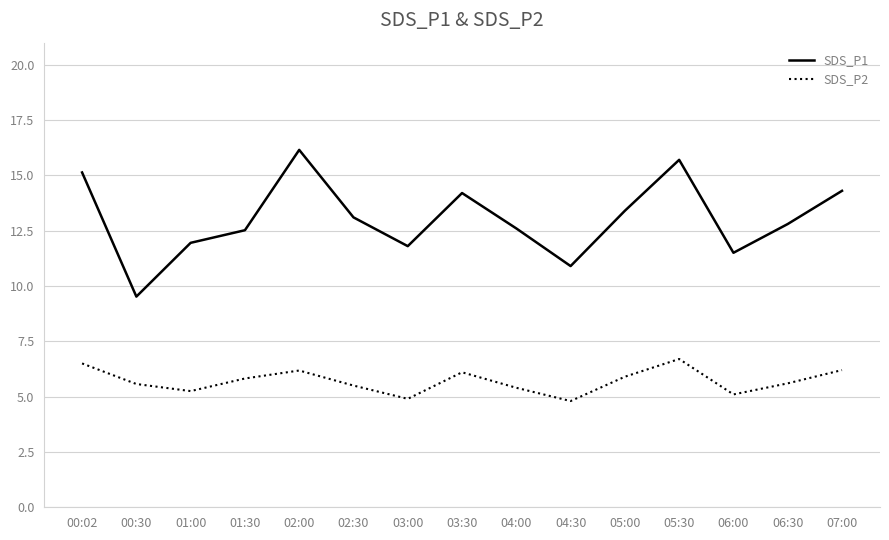

Is it true that SDS_P1 equals 12.6 at 04:00?

True